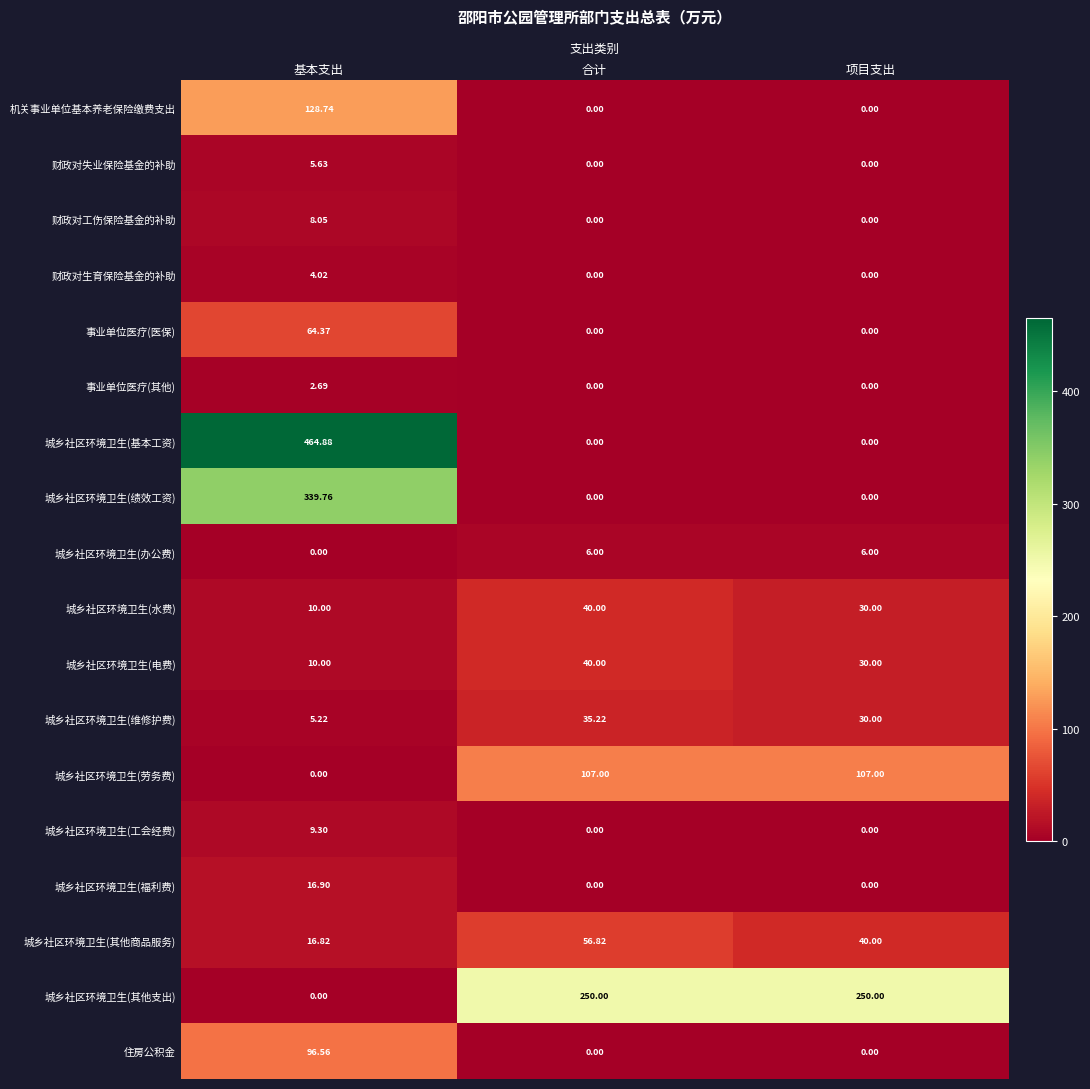

Which category has the highest value in the 城乡社区环境卫生(其他商品服务) series?

合计